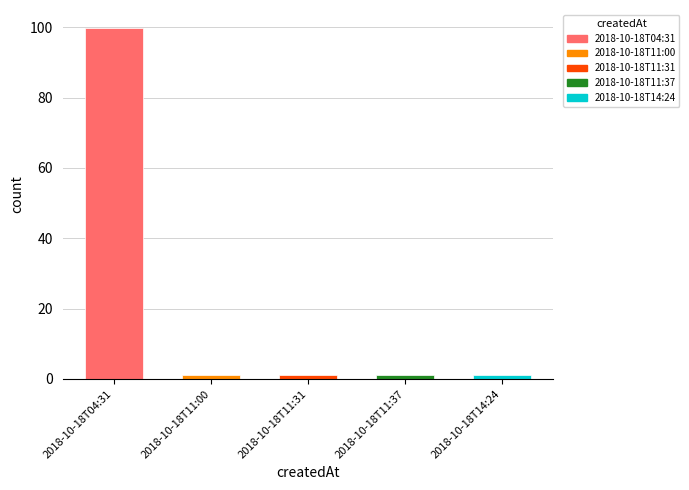

Approximately how many times larger is the value at 2018-10-18T11:37 compared to 2018-10-18T11:00?

1.0